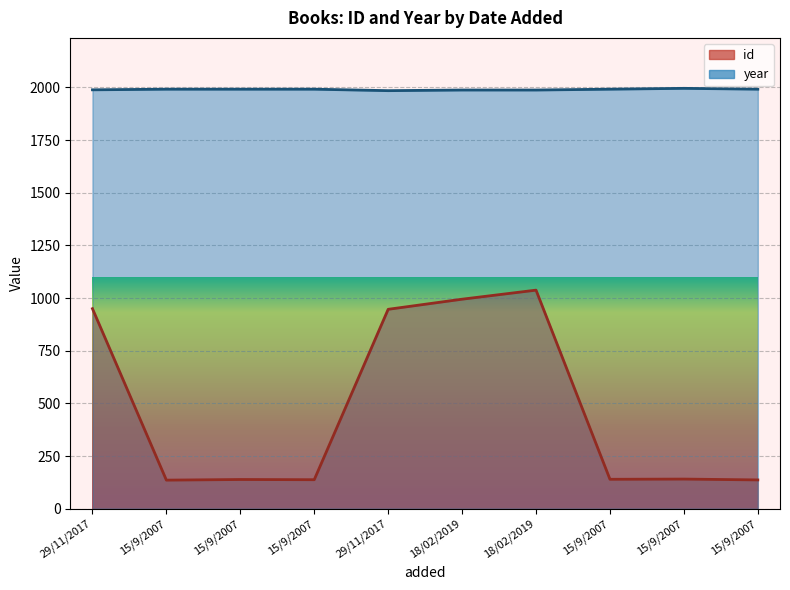

What is the lowest value of the id series?

136